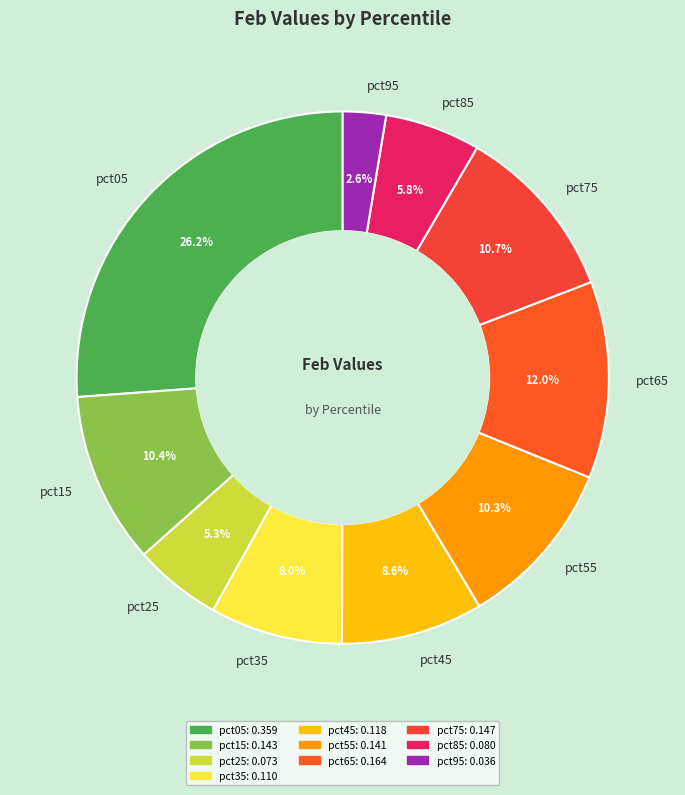

True or false: pct55 accounts for 5% of the total.

False